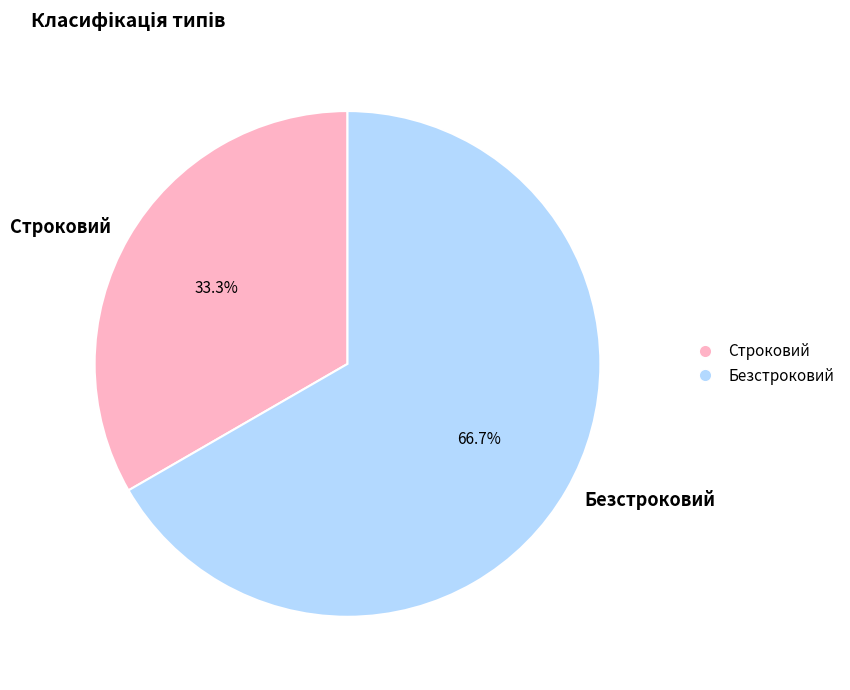

The Строковий slice represents 33% of the pie. True or false?

True